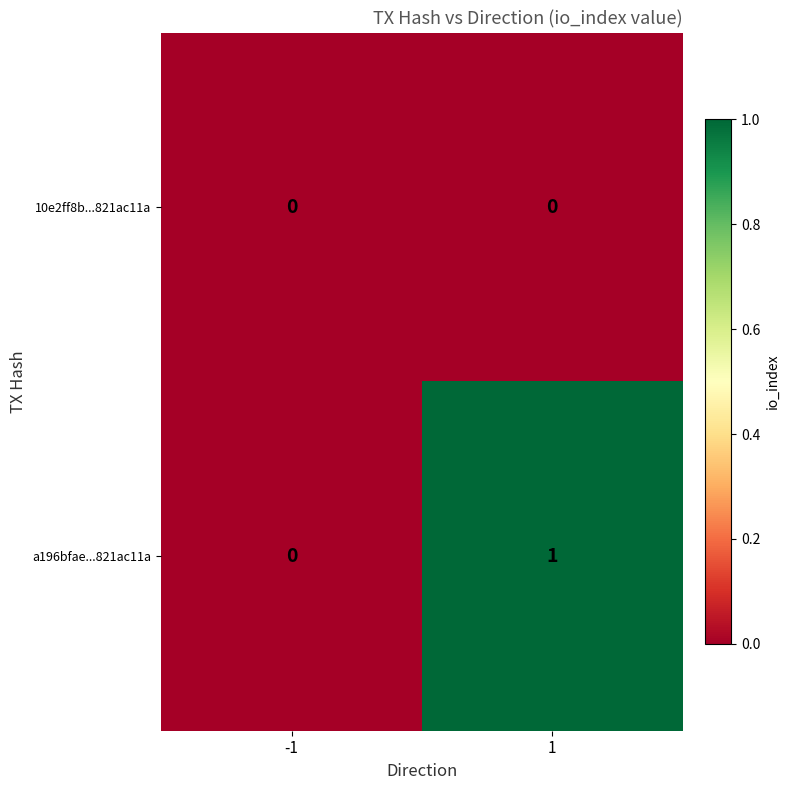

Which series has the largest range (max minus min)?

a196bfae...821ac11a